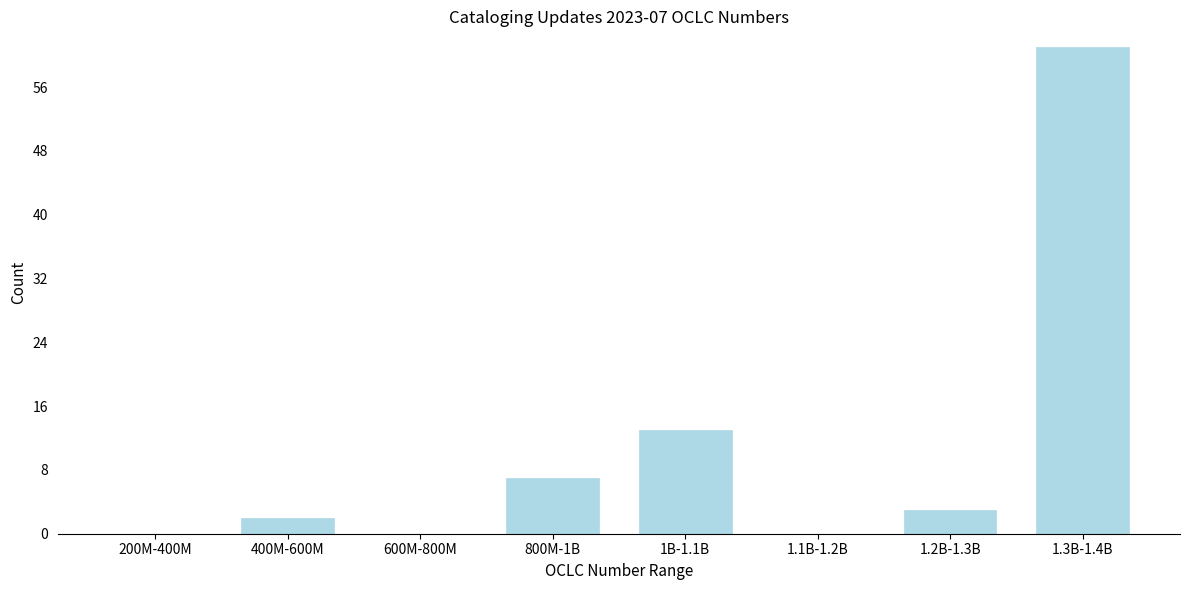

Reading right to left, extract all data points from this chart.

1.3B-1.4B=61	1.2B-1.3B=3	1.1B-1.2B=0	1B-1.1B=13	800M-1B=7	600M-800M=0	400M-600M=2	200M-400M=0